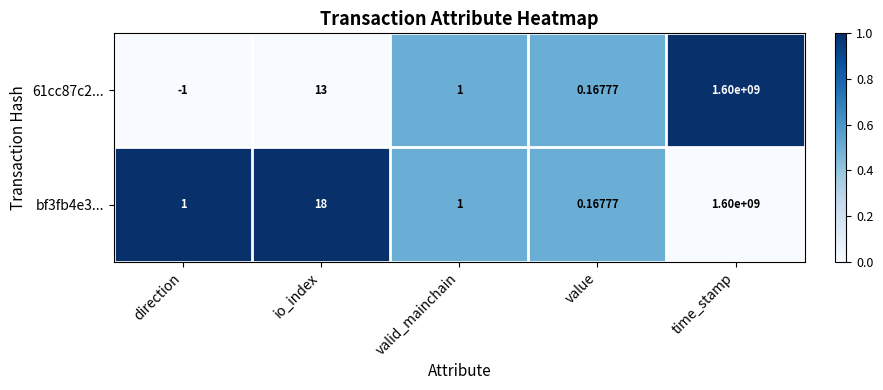

Is the value of bf3fb4e3... at io_index greater than the value of 61cc87c2... at direction?

Yes